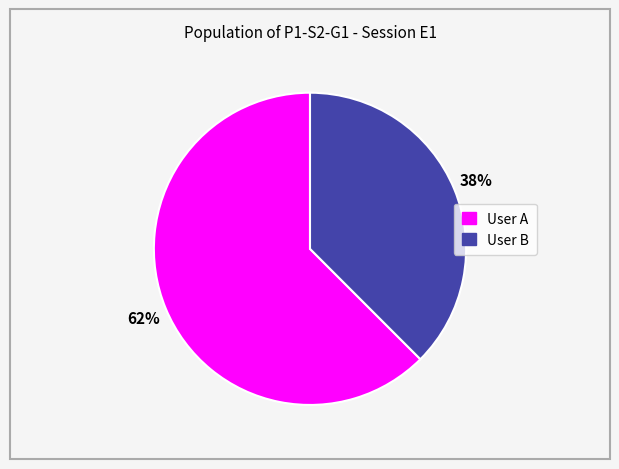

To the nearest percent, what is the average slice percentage?

50%